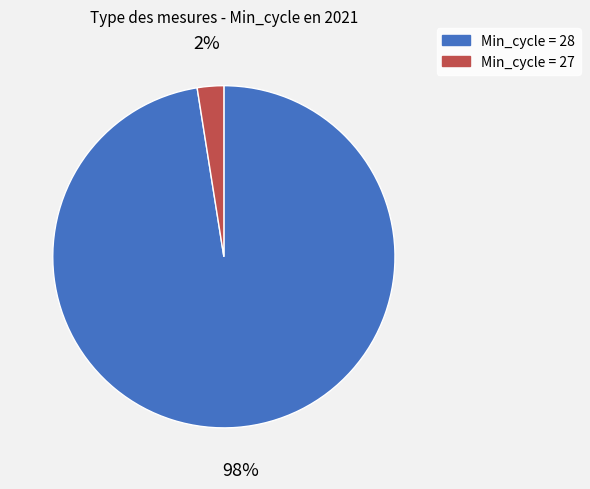

To the nearest percent, what is the average slice percentage?

50%